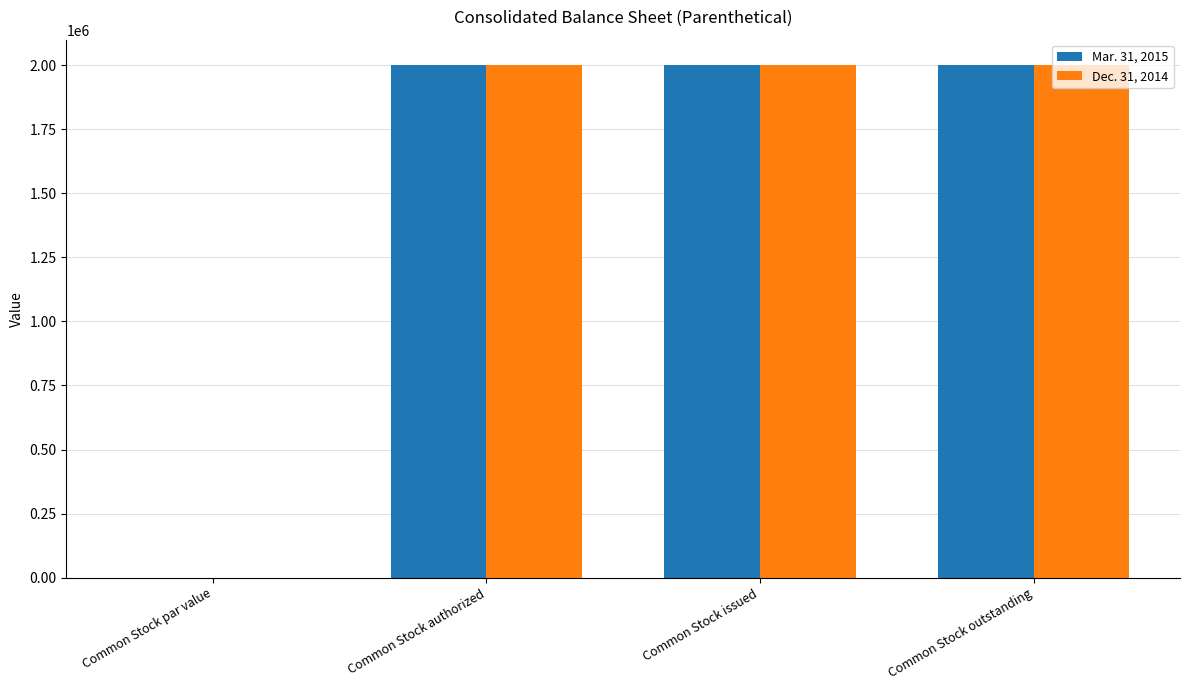

Is the value of Mar. 31, 2015 at Common Stock authorized greater than the value of Dec. 31, 2014 at Common Stock par value?

Yes